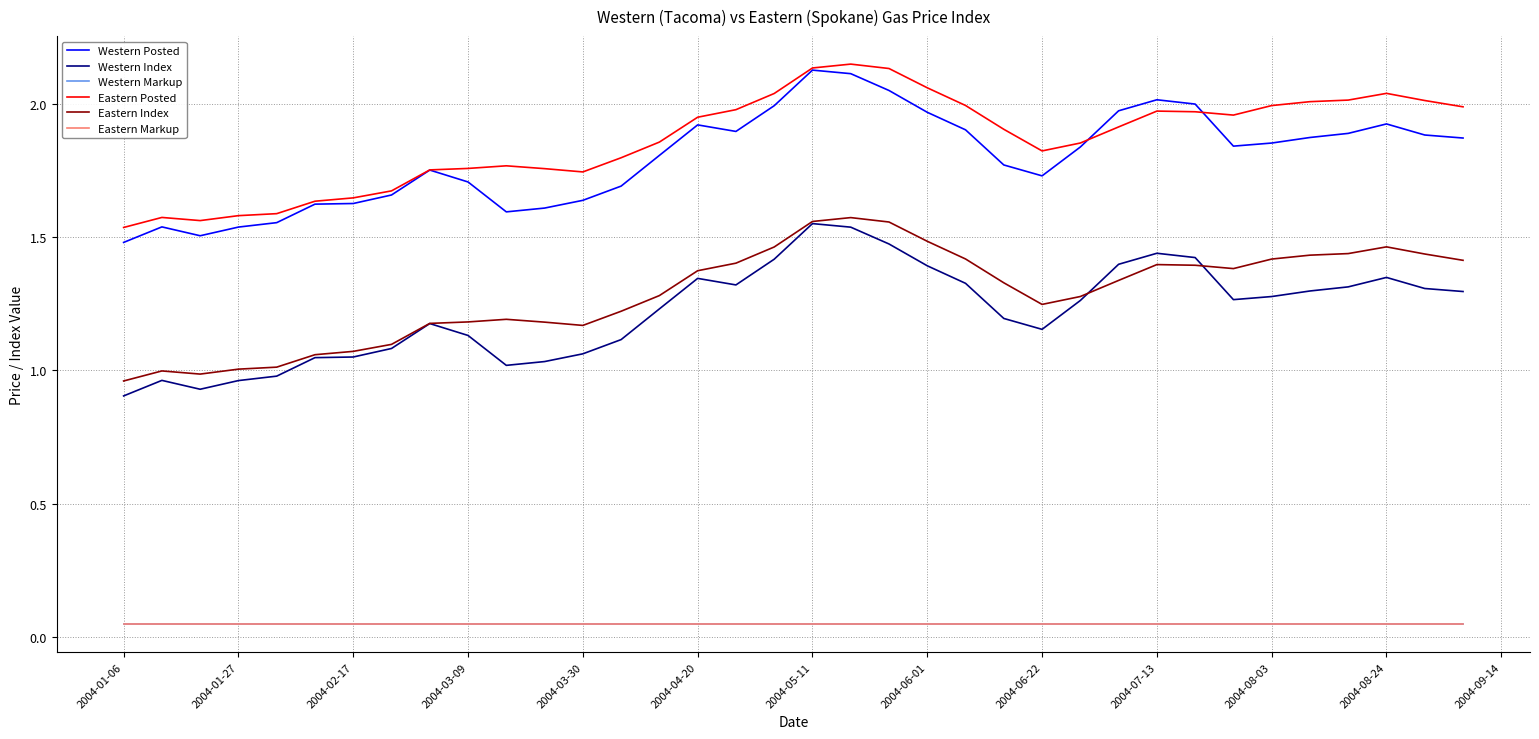

Does the chart display data point markers on the line(s)?

No